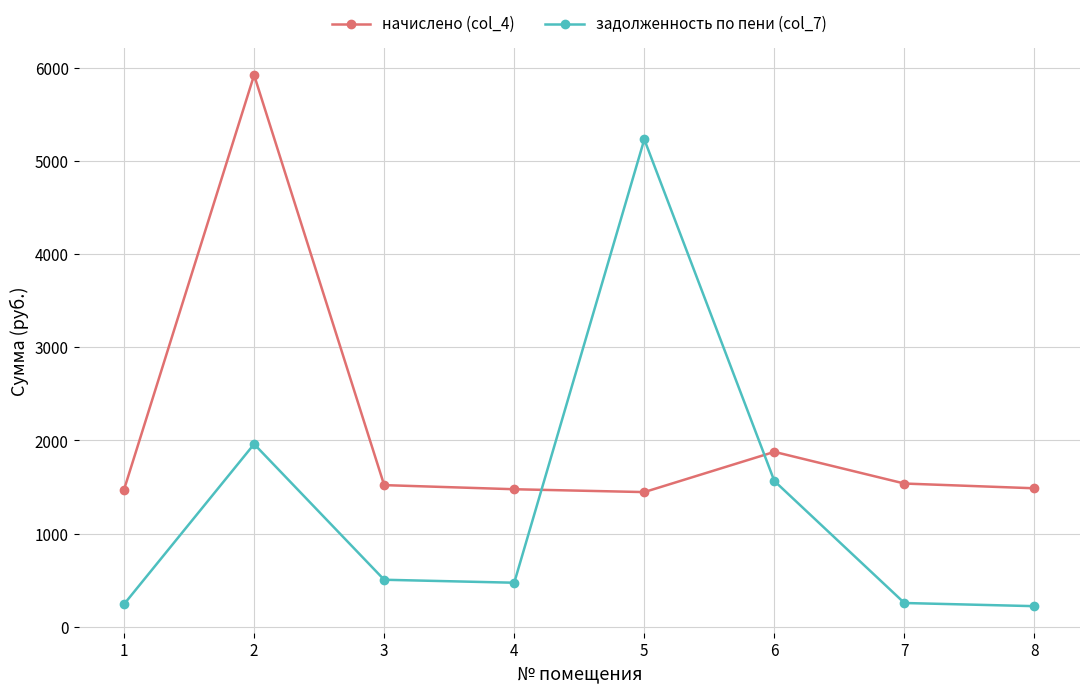

True or false: задолженность по пени (col_7) and начислено (col_4) cross at least once.

True